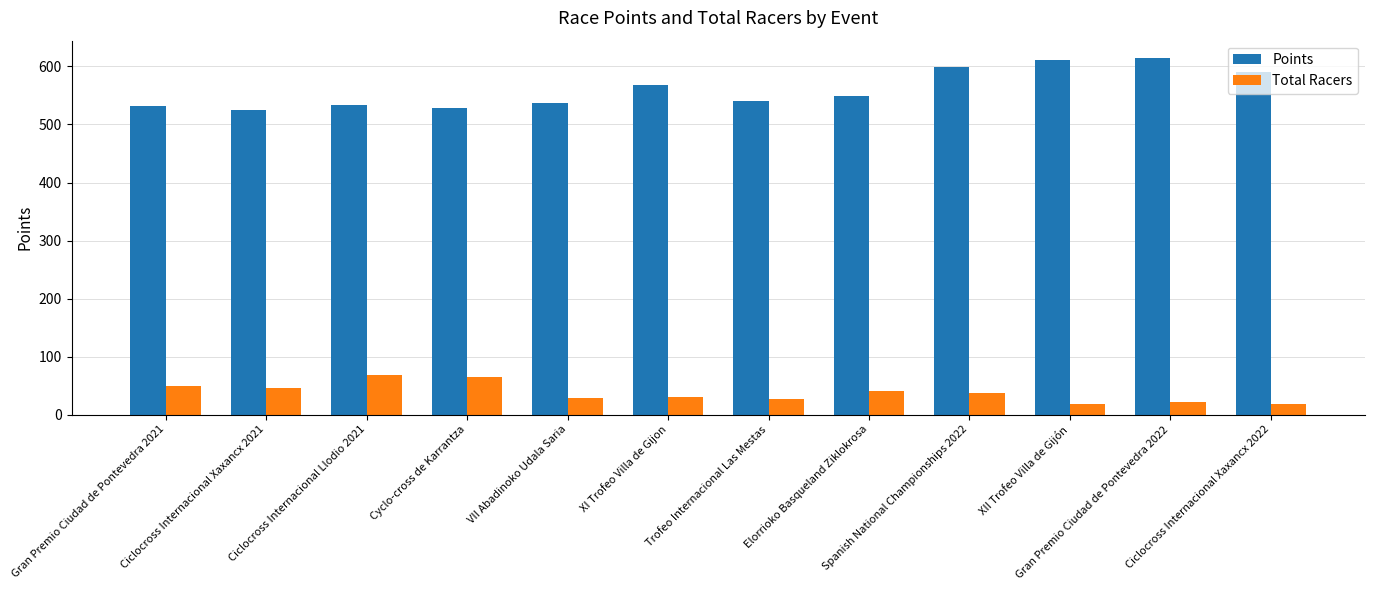

What is the value of the Total Racers bar at the 9th from the left?

37.0